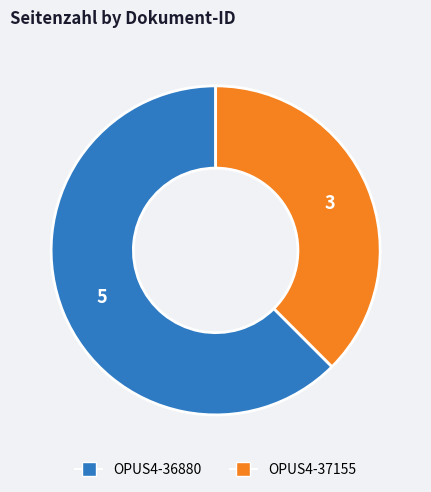

Between OPUS4-36880 and OPUS4-37155, which is larger?

OPUS4-36880